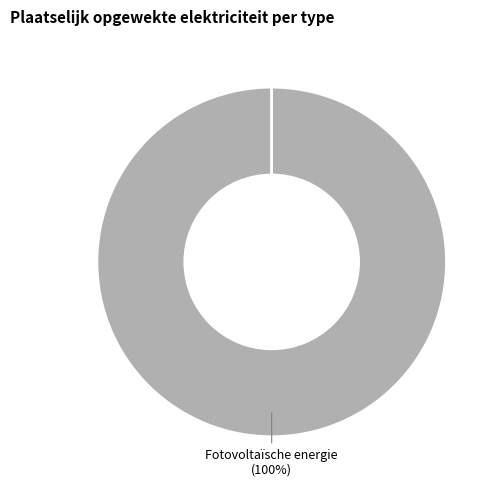

To the nearest percent, what is the difference between the largest and smallest slice percentages?

100%